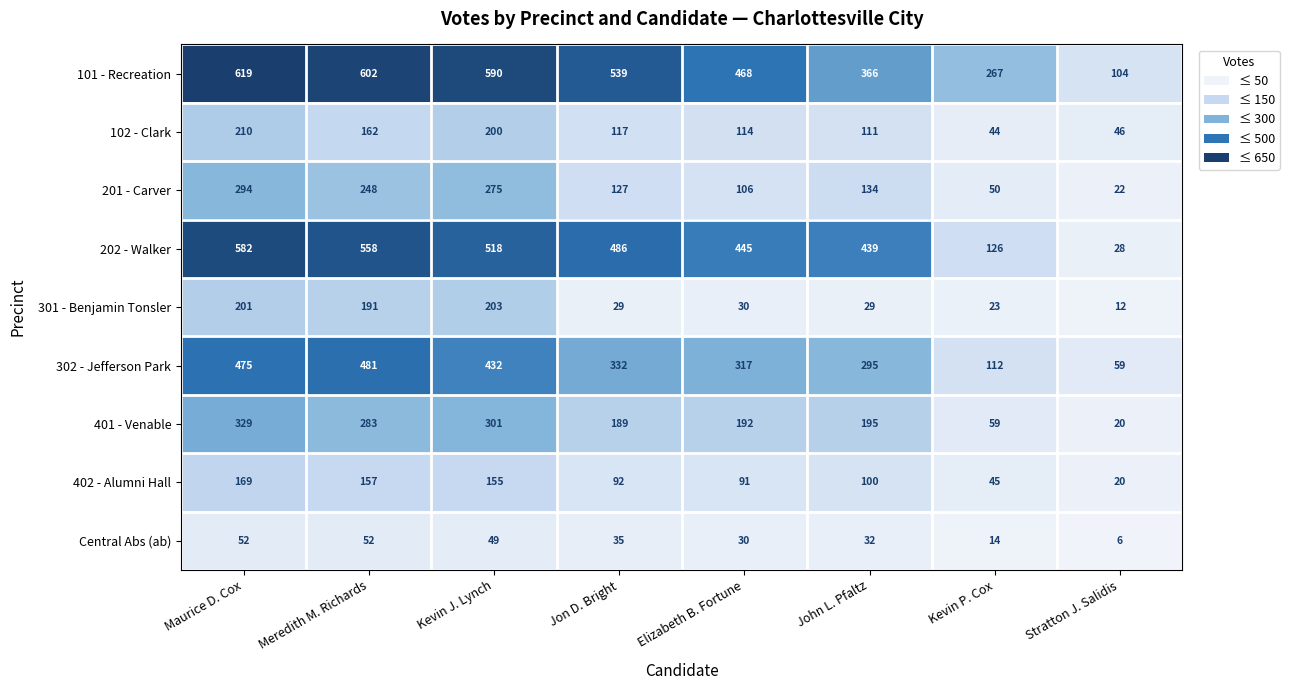

What is the difference between the second highest and second lowest values in the 302 - Jefferson Park series?

363